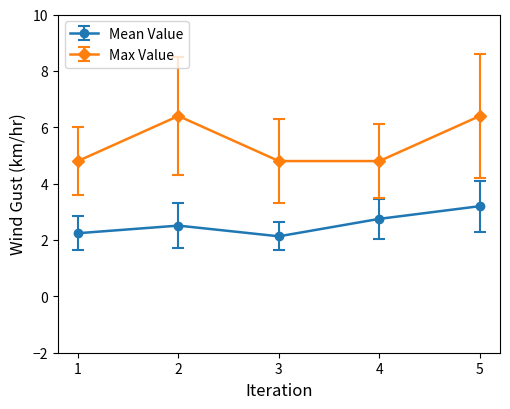

How many series are shown in this chart?

2